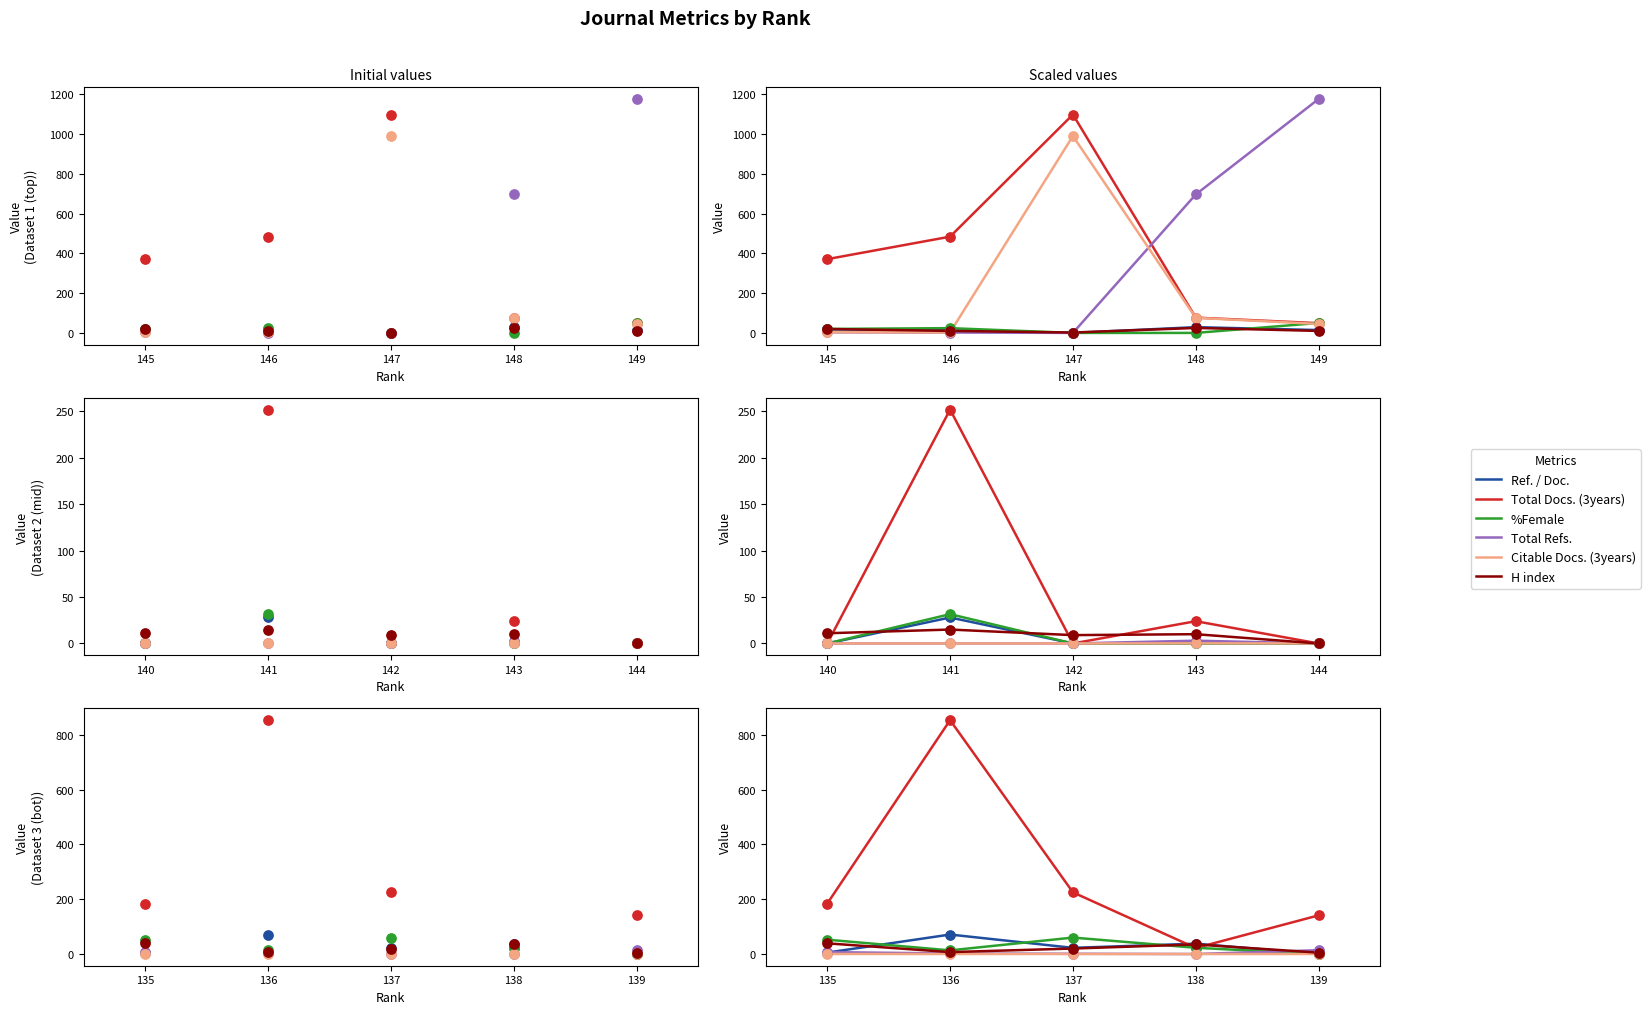

Which series has the widest spread of Y values?

Total Docs. (3years)